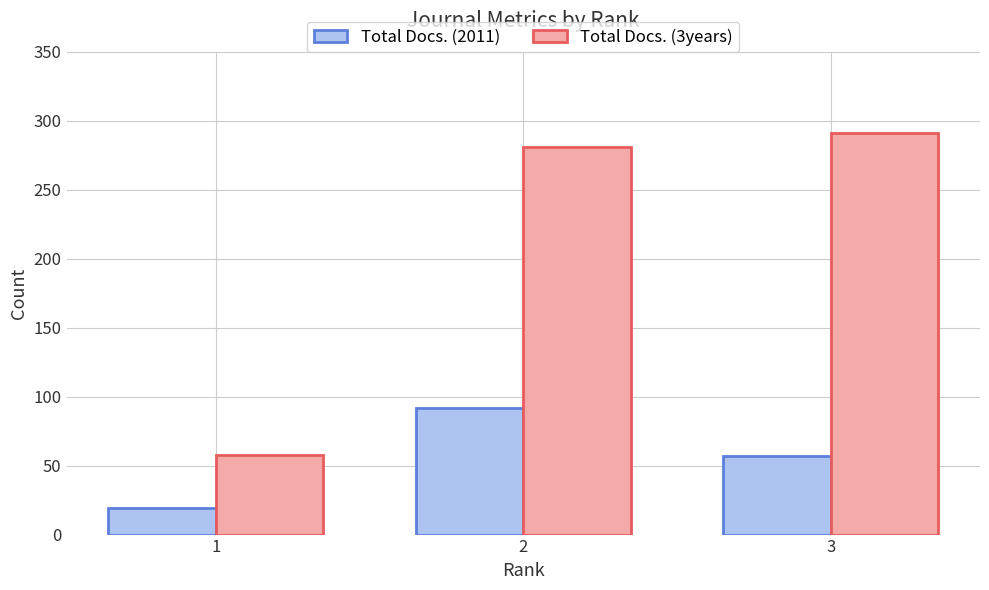

Read the Total Docs. (2011) value at 2, to the nearest 5.

90